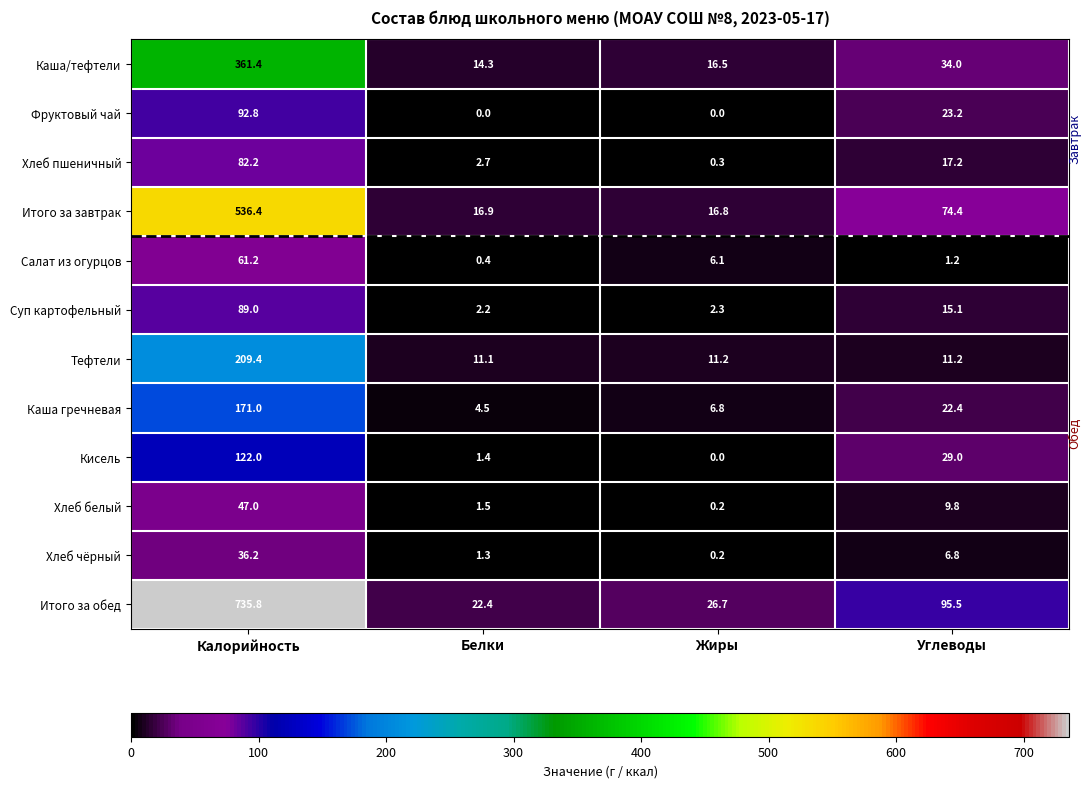

What is the highest value of the Итого за завтрак series?

536.4